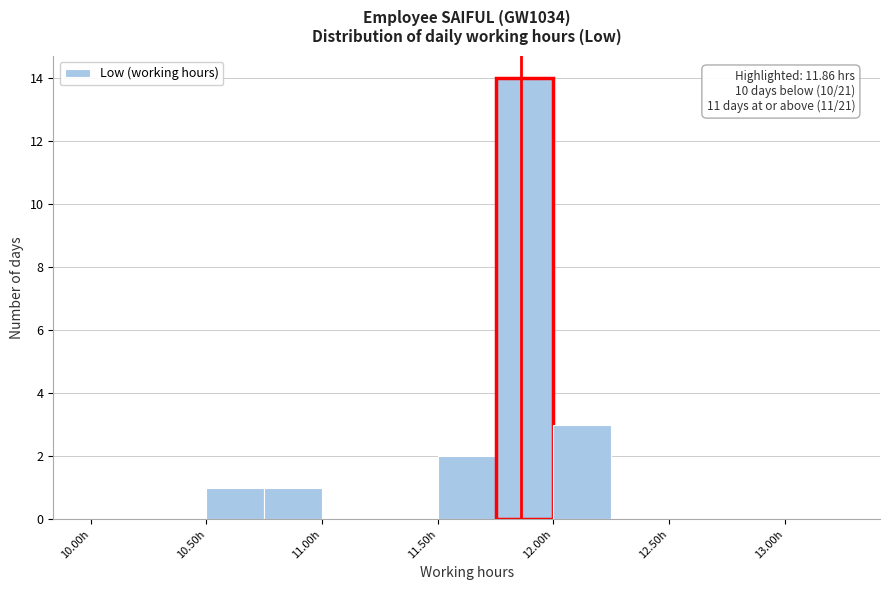

Over which range of the x-axis is the bar tallest?

11.75 to 12.00